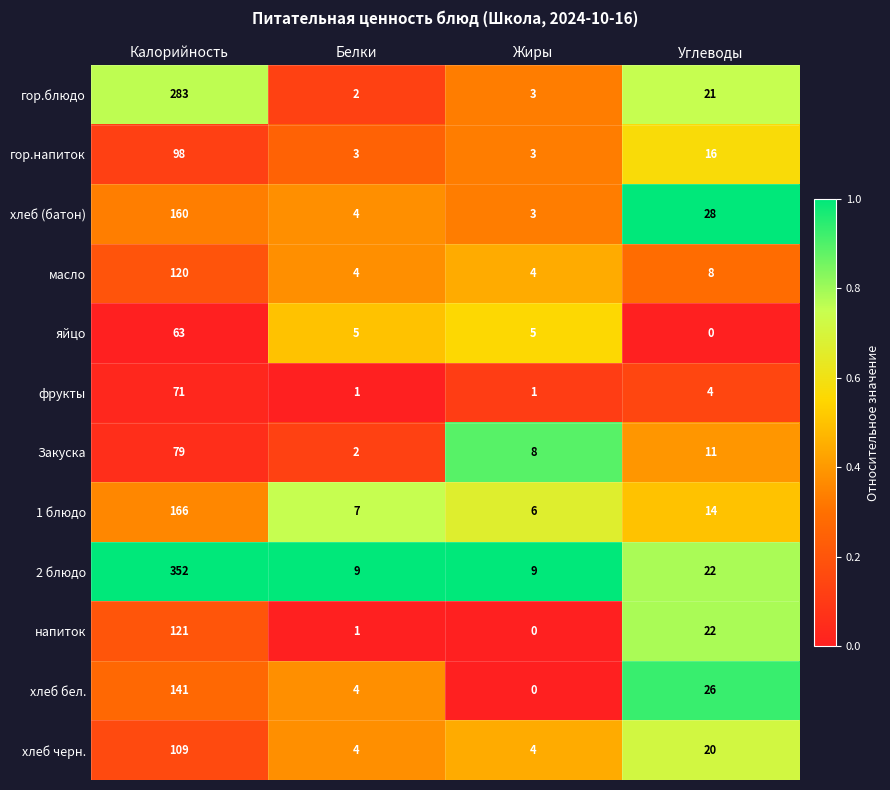

The value of хлеб (батон) at Белки is 6. True or false?

False